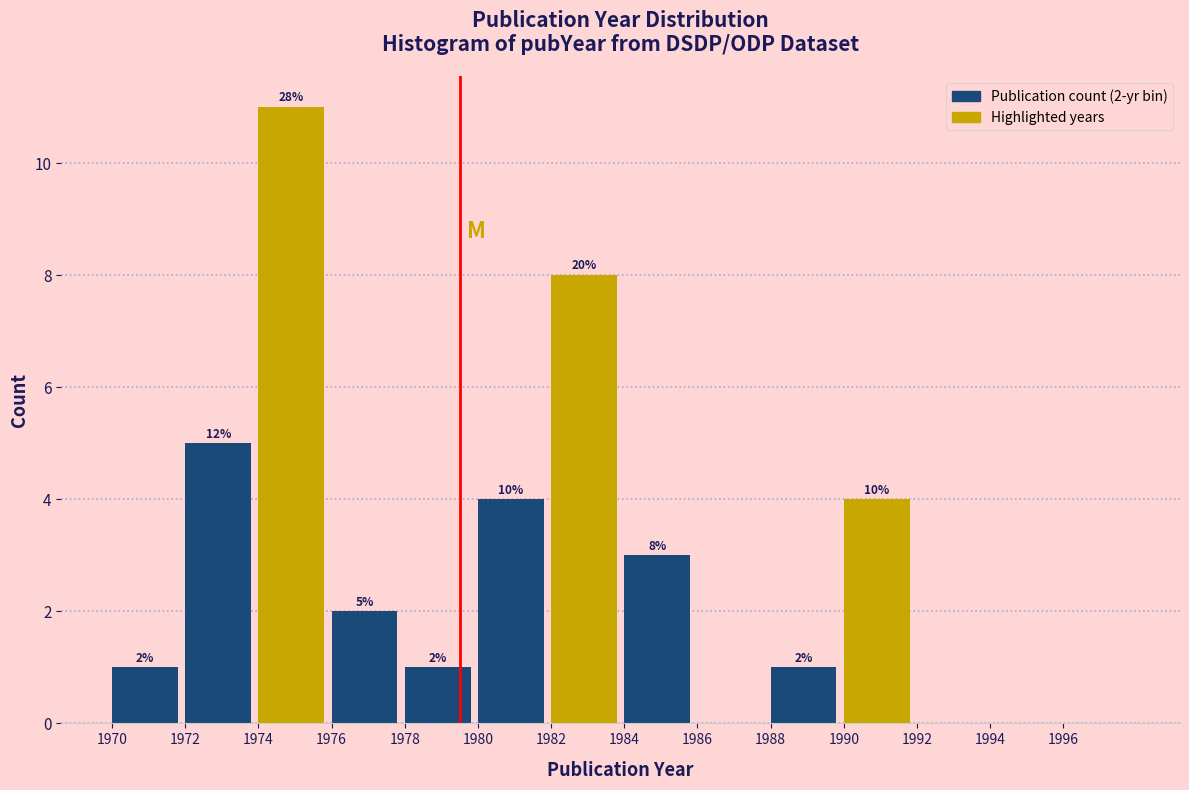

Over which range of the x-axis is the bar tallest?

1974 to 1976